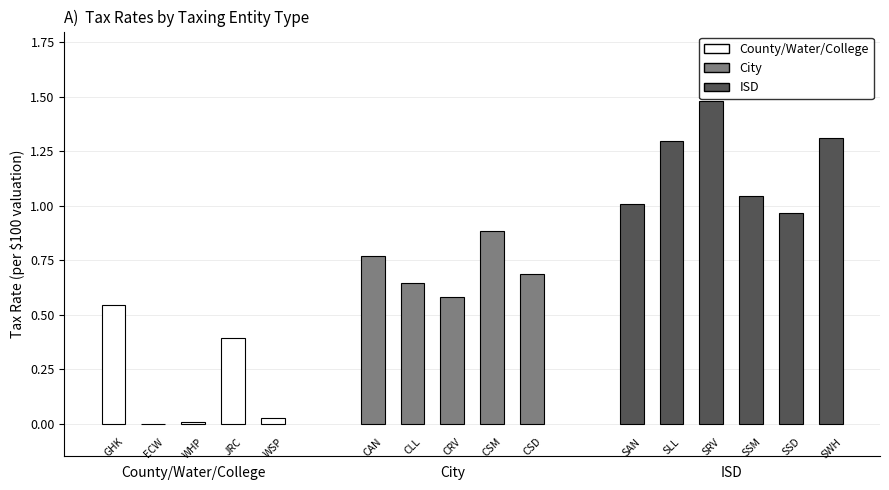

True or false: the data shows 1.2 at CAN.

False